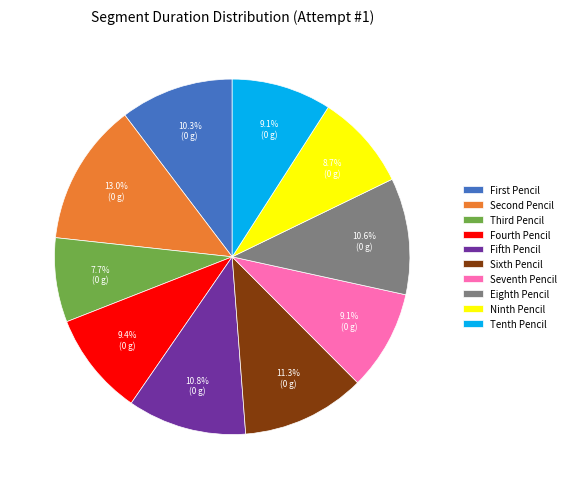

Which has a higher value, Fifth Pencil or Fourth Pencil?

Fifth Pencil